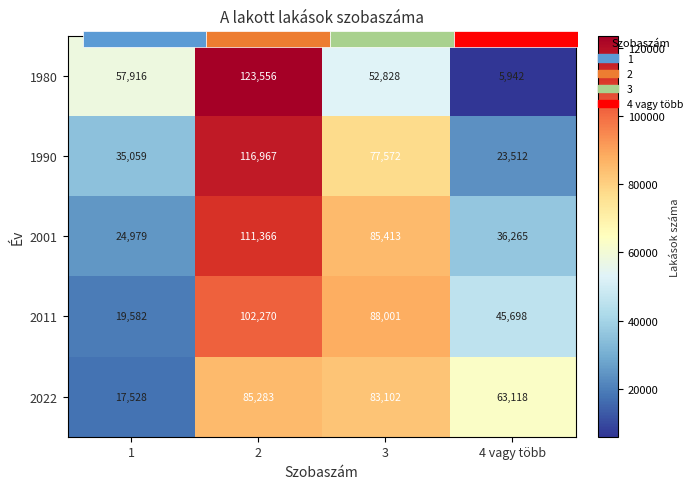

How many 2001 values are between 36265 and 111366?

3